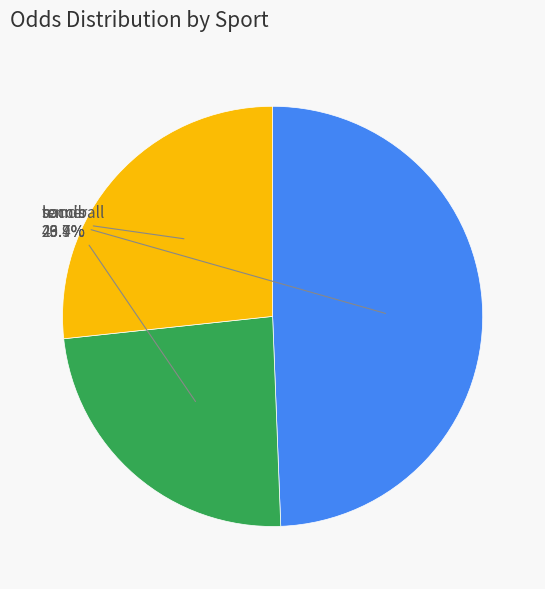

Does any single category account for the majority?

No